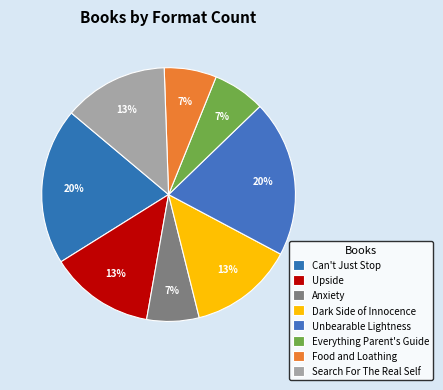

Is there a majority slice in this chart?

No